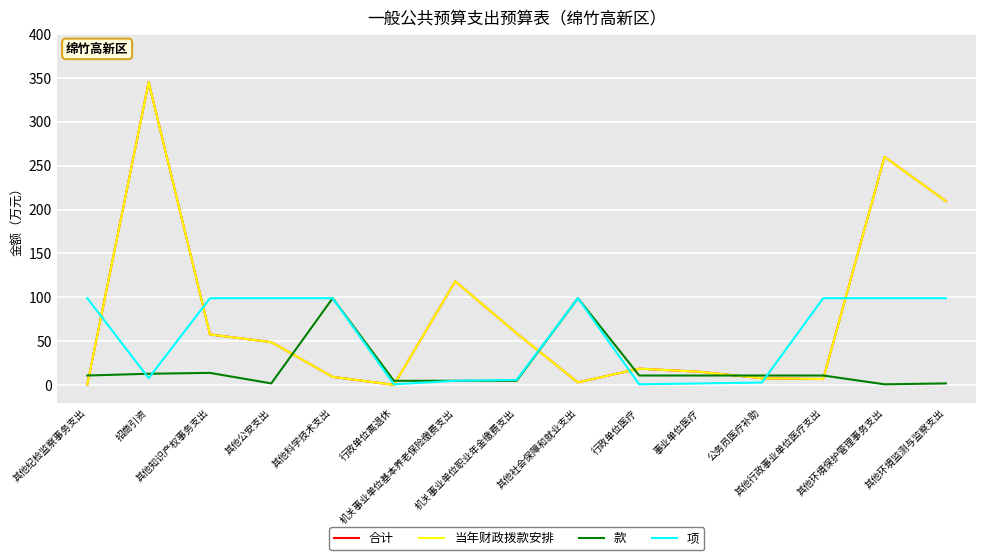

What is the difference between the second highest and second lowest values in the 合计 series?

259.2